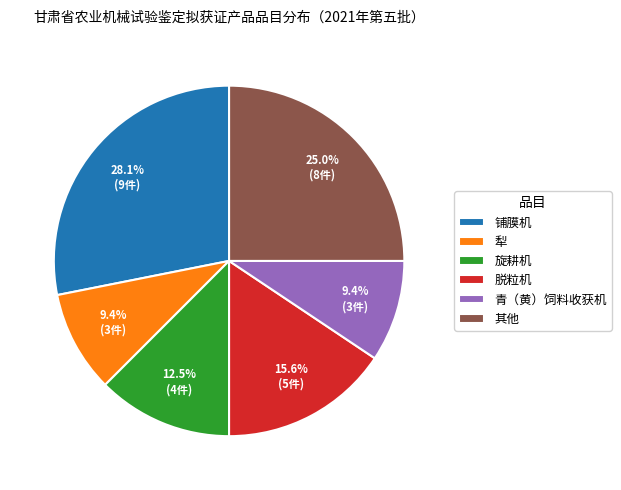

Which category has the biggest portion of the pie?

铺膜机